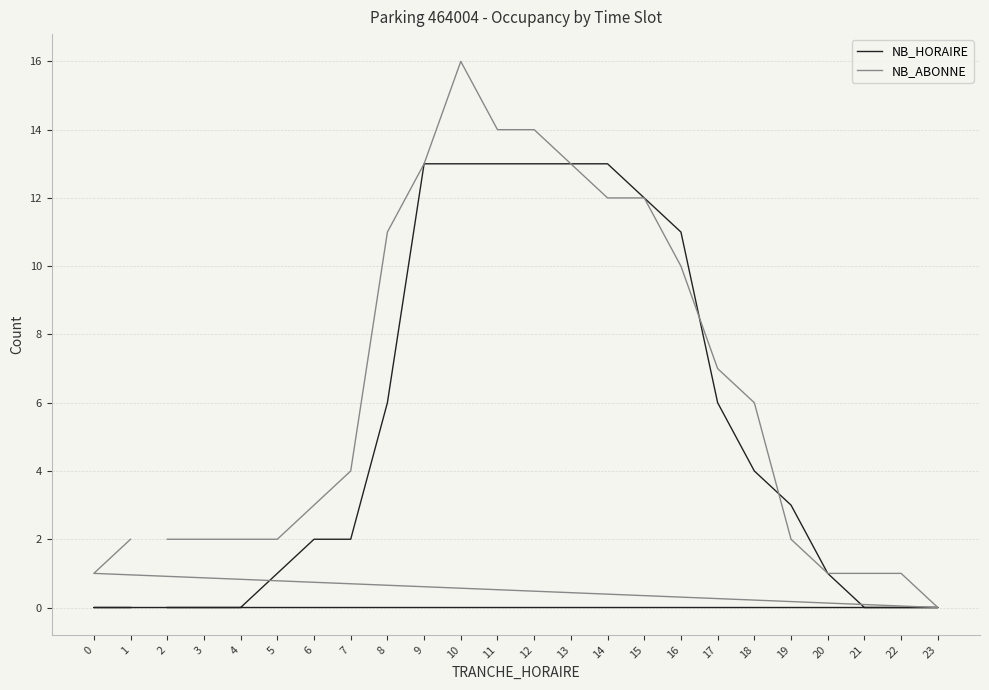

Rank the series by their maximum value, from lowest to highest.

NB_HORAIRE, NB_ABONNE